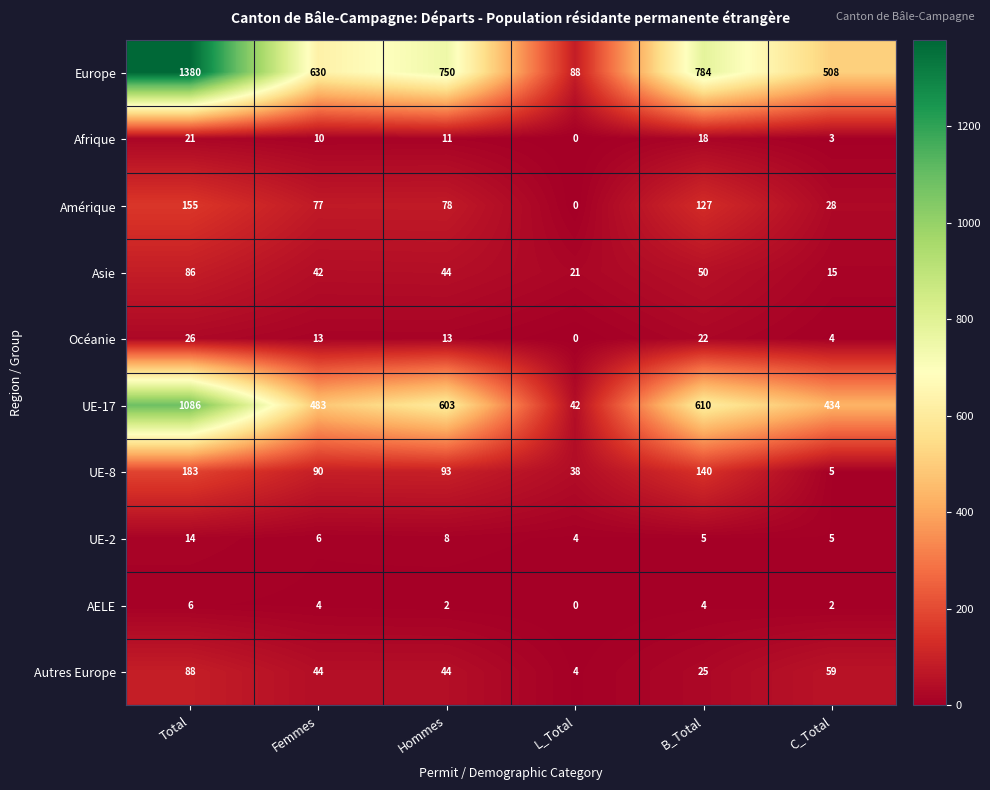

The Asie series shows 44 at Hommes. True or false?

True